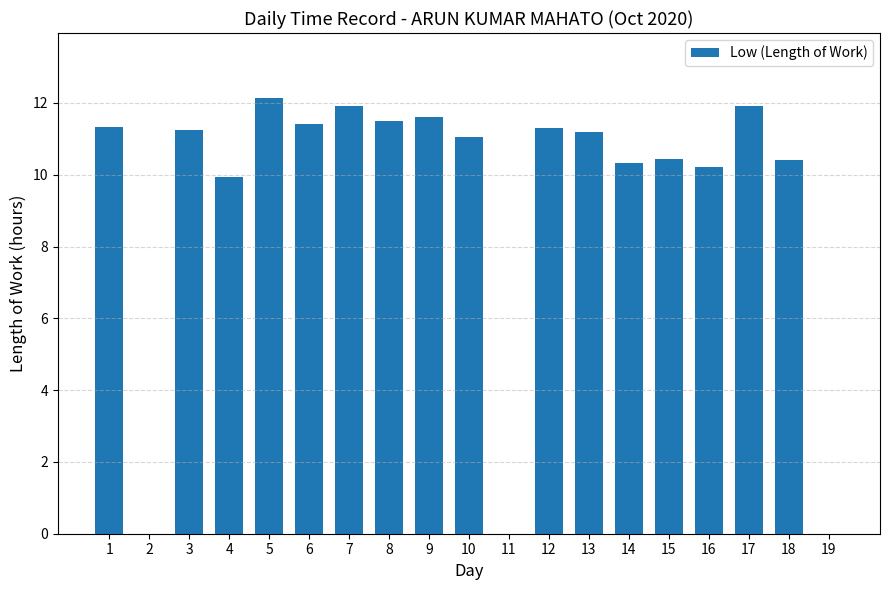

True or false: the data shows 18.3 at 8.

False